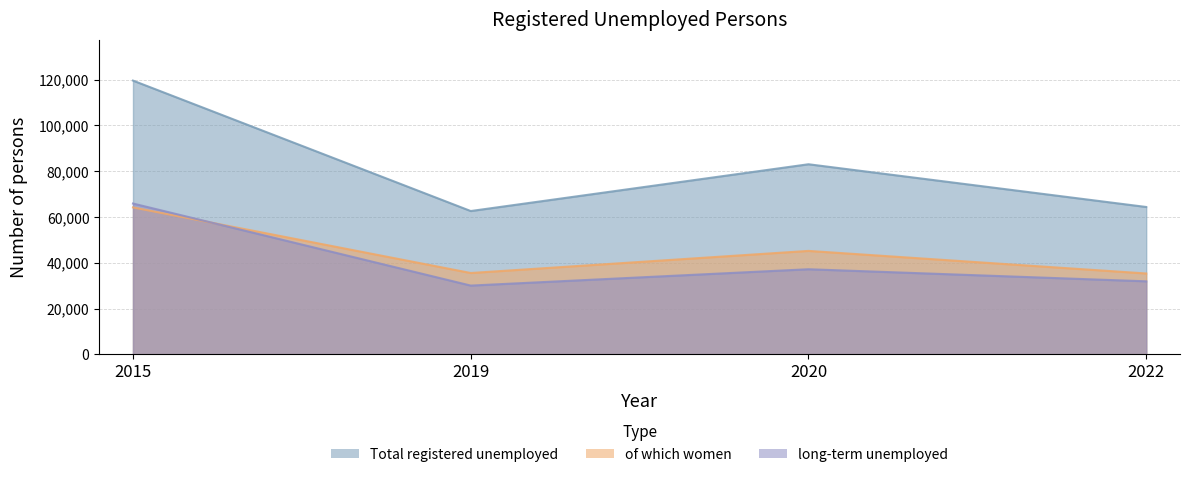

Reading right to left, transcribe all the data shown in this chart.

Total registered unemployed: 64379	83050	62610	119601
of which women: 35326	45192	35532	64189
long-term unemployed: 31904	37178	30038	65889